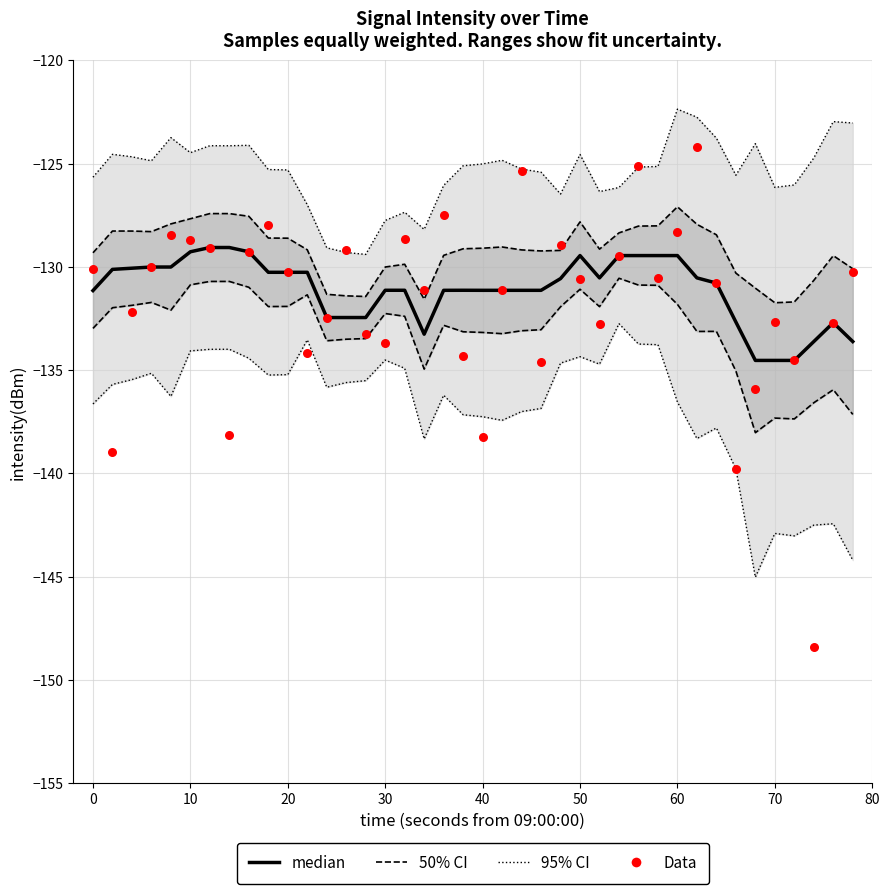

Which series reaches the maximum Y coordinate?

95% CI